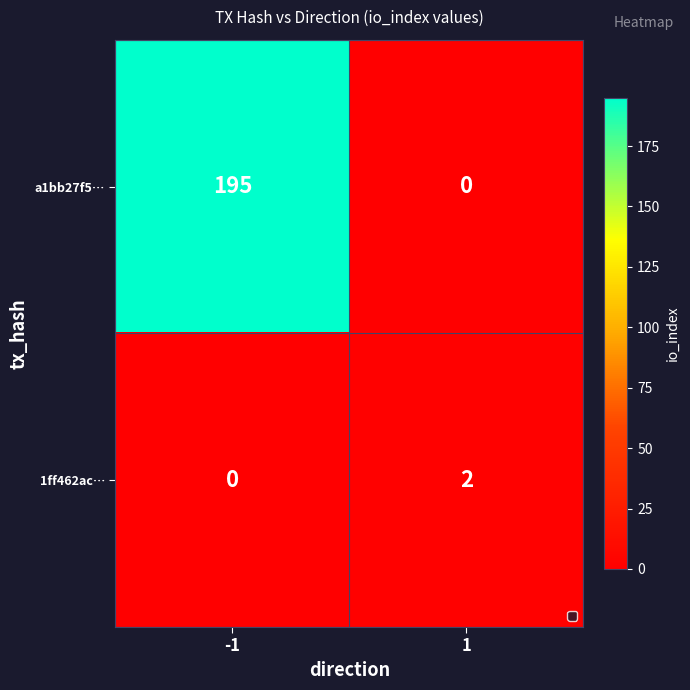

What is the total value across all series at 1?

2